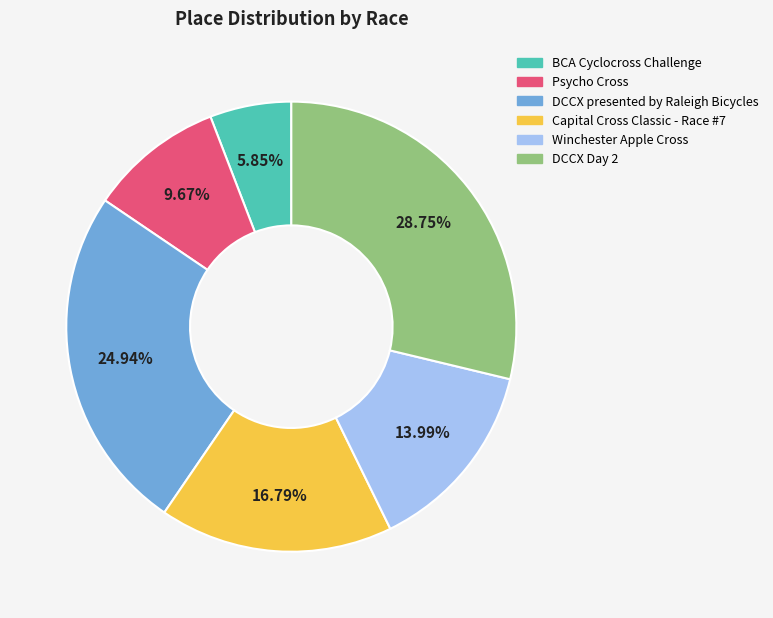

True or false: Psycho Cross accounts for 4% of the total.

False